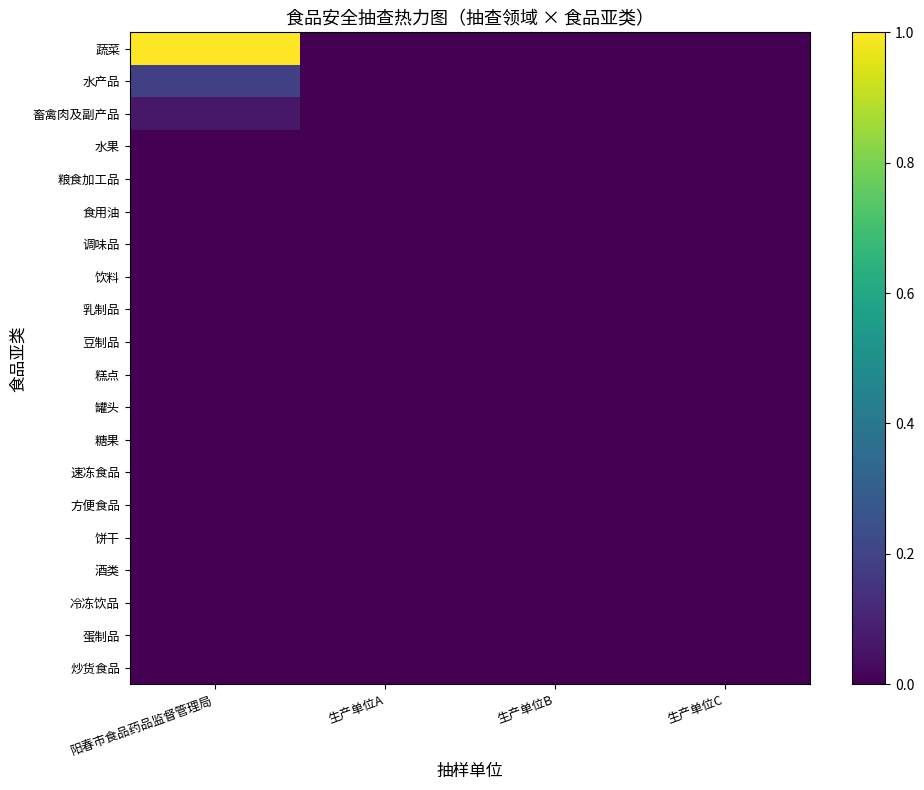

Reading left to right, list all the values displayed in this chart.

蔬菜: 阳春市食品药品监督管理局=1.0	生产单位A=0.0	生产单位B=0.0	生产单位C=0.0
水产品: 阳春市食品药品监督管理局=0.2	生产单位A=0.0	生产单位B=0.0	生产单位C=0.0
畜禽肉及副产品: 阳春市食品药品监督管理局=0.1	生产单位A=0.0	生产单位B=0.0	生产单位C=0.0
水果: 阳春市食品药品监督管理局=0.0	生产单位A=0.0	生产单位B=0.0	生产单位C=0.0
粮食加工品: 阳春市食品药品监督管理局=0.0	生产单位A=0.0	生产单位B=0.0	生产单位C=0.0
食用油: 阳春市食品药品监督管理局=0.0	生产单位A=0.0	生产单位B=0.0	生产单位C=0.0
调味品: 阳春市食品药品监督管理局=0.0	生产单位A=0.0	生产单位B=0.0	生产单位C=0.0
饮料: 阳春市食品药品监督管理局=0.0	生产单位A=0.0	生产单位B=0.0	生产单位C=0.0
乳制品: 阳春市食品药品监督管理局=0.0	生产单位A=0.0	生产单位B=0.0	生产单位C=0.0
豆制品: 阳春市食品药品监督管理局=0.0	生产单位A=0.0	生产单位B=0.0	生产单位C=0.0
糕点: 阳春市食品药品监督管理局=0.0	生产单位A=0.0	生产单位B=0.0	生产单位C=0.0
罐头: 阳春市食品药品监督管理局=0.0	生产单位A=0.0	生产单位B=0.0	生产单位C=0.0
糖果: 阳春市食品药品监督管理局=0.0	生产单位A=0.0	生产单位B=0.0	生产单位C=0.0
速冻食品: 阳春市食品药品监督管理局=0.0	生产单位A=0.0	生产单位B=0.0	生产单位C=0.0
方便食品: 阳春市食品药品监督管理局=0.0	生产单位A=0.0	生产单位B=0.0	生产单位C=0.0
饼干: 阳春市食品药品监督管理局=0.0	生产单位A=0.0	生产单位B=0.0	生产单位C=0.0
酒类: 阳春市食品药品监督管理局=0.0	生产单位A=0.0	生产单位B=0.0	生产单位C=0.0
冷冻饮品: 阳春市食品药品监督管理局=0.0	生产单位A=0.0	生产单位B=0.0	生产单位C=0.0
蛋制品: 阳春市食品药品监督管理局=0.0	生产单位A=0.0	生产单位B=0.0	生产单位C=0.0
炒货食品: 阳春市食品药品监督管理局=0.0	生产单位A=0.0	生产单位B=0.0	生产单位C=0.0